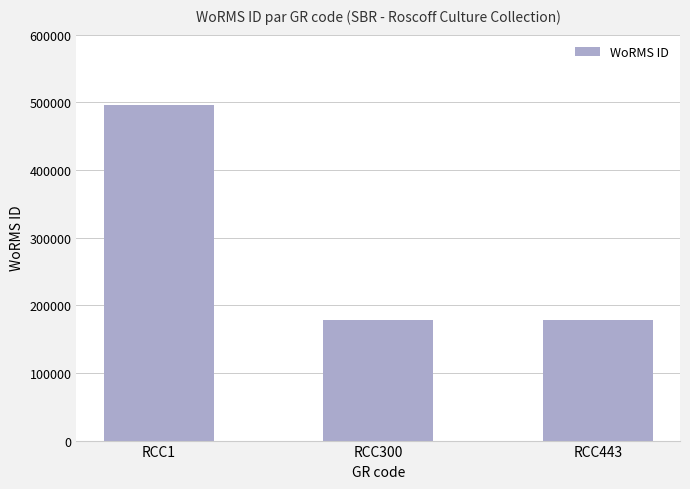

Reading left to right, what are all the values shown in this chart?

RCC1=495424	RCC300=178583	RCC443=178583